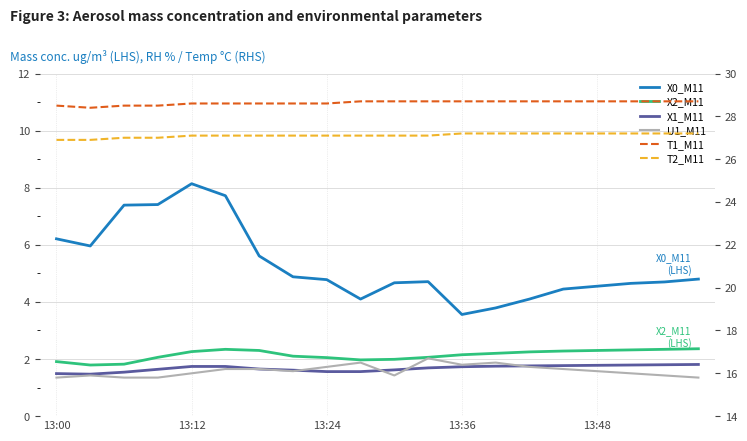

Does the chart have visible grid lines?

Yes